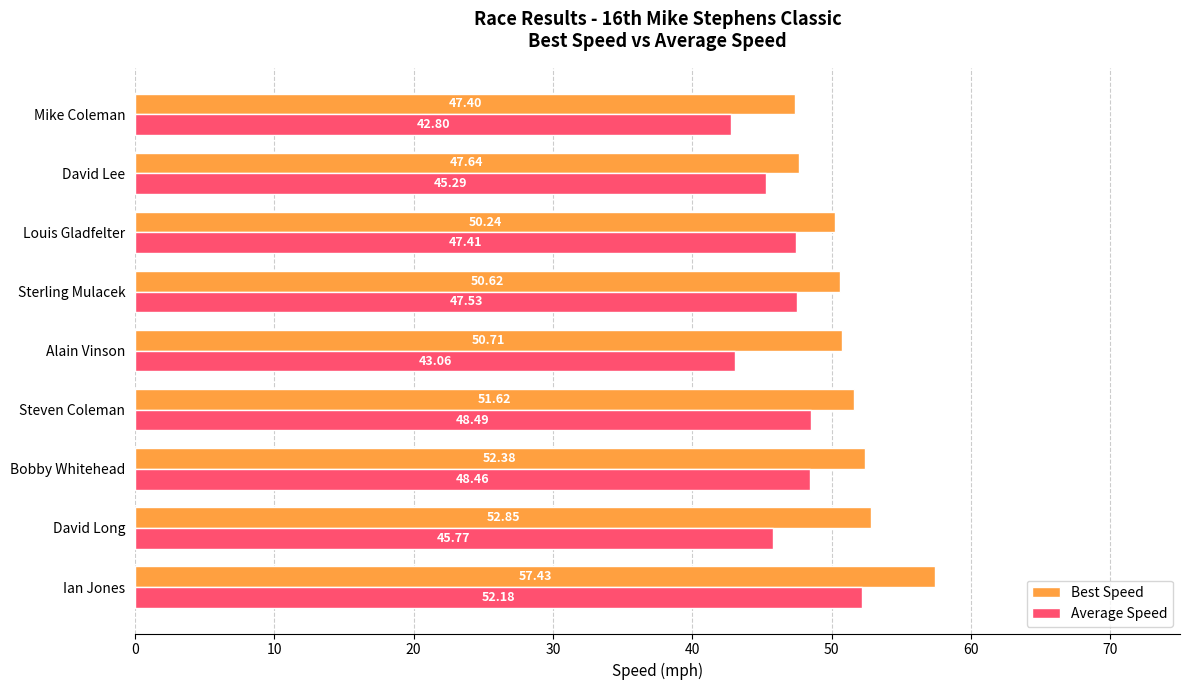

How many values in the Best Speed series exceed 50?

7